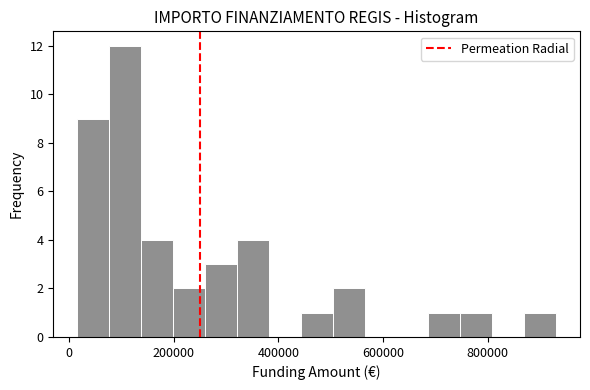

Read against the x-axis, roughly where is the centre of the tallest bar?

100000